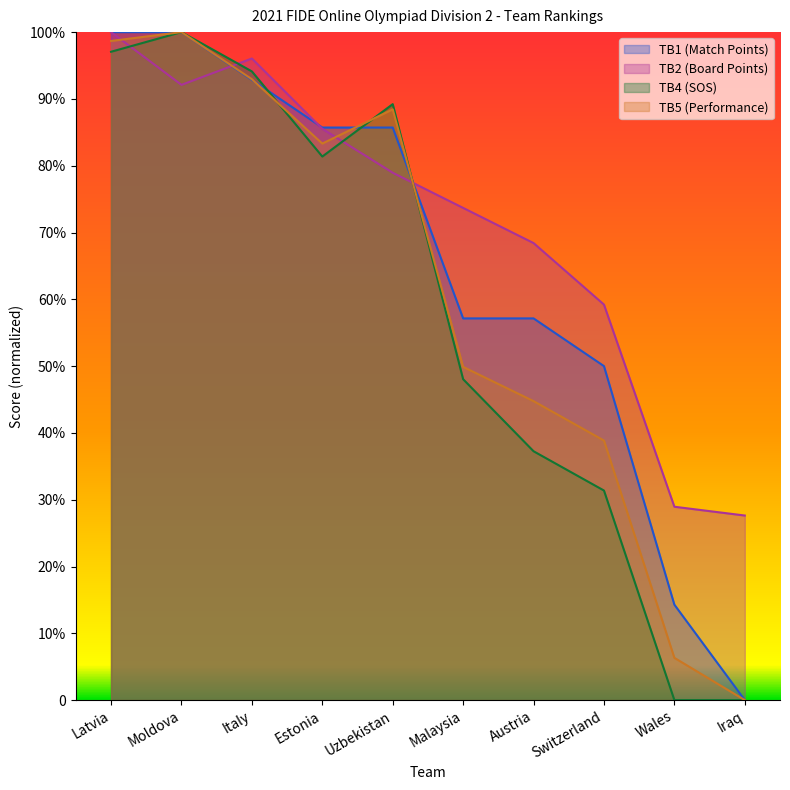

Does the chart display data point markers on the line(s)?

No